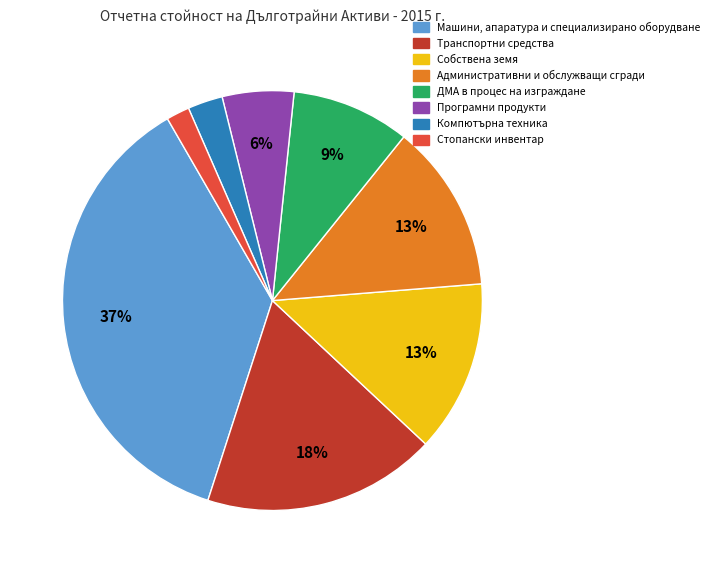

Does any single category account for the majority?

No